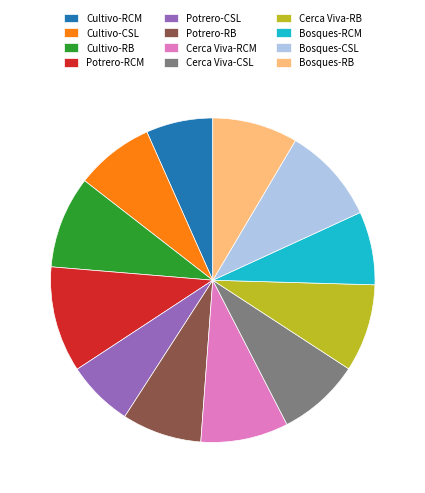

Do Cultivo-RCM and Potrero-CSL together represent more than half of the pie?

No